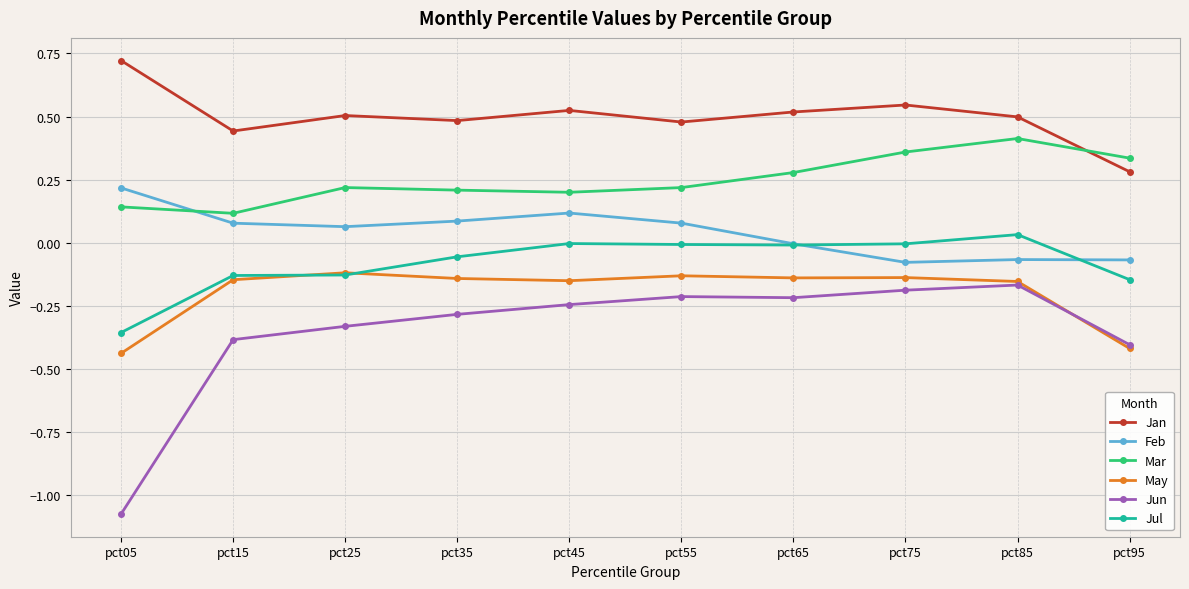

True or false: Jun and Feb cross at least once.

False